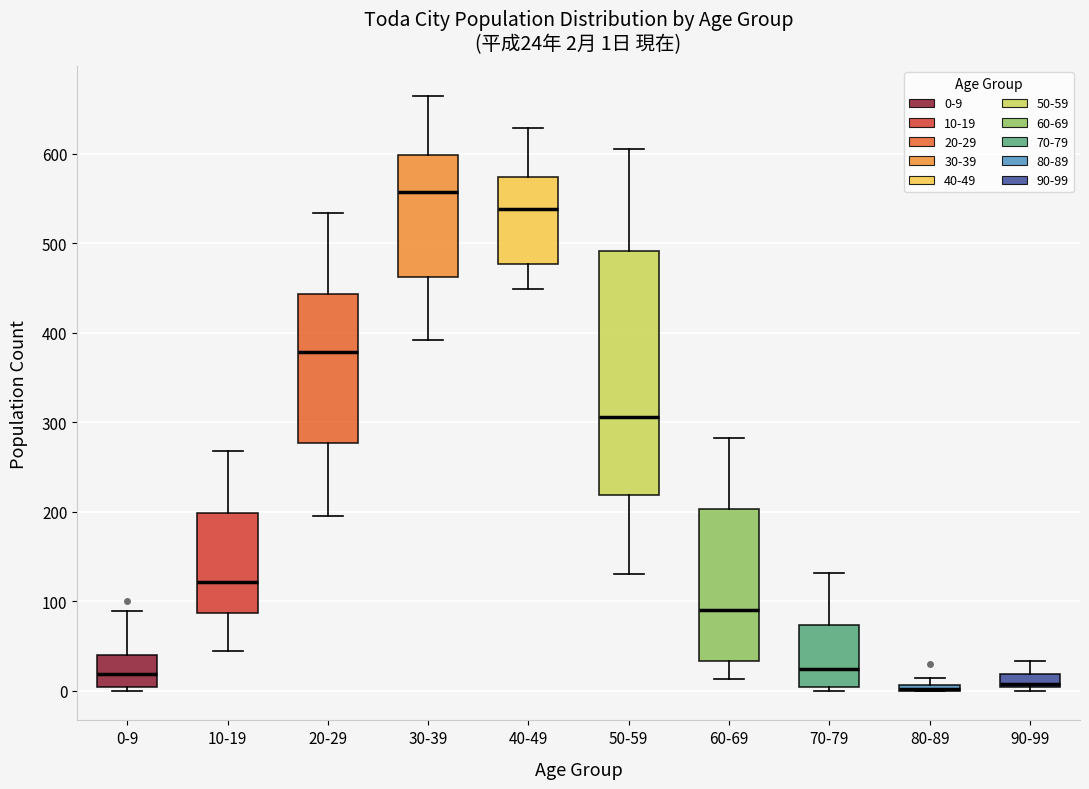

Which box is the tallest, from its lower edge to its upper edge?

50-59